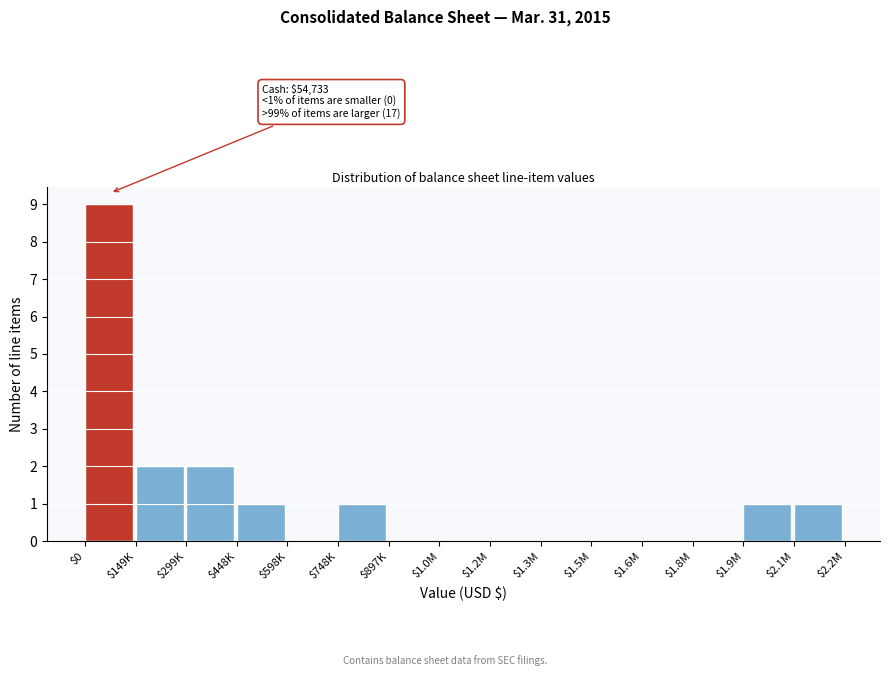

What is the sum of all values?

17